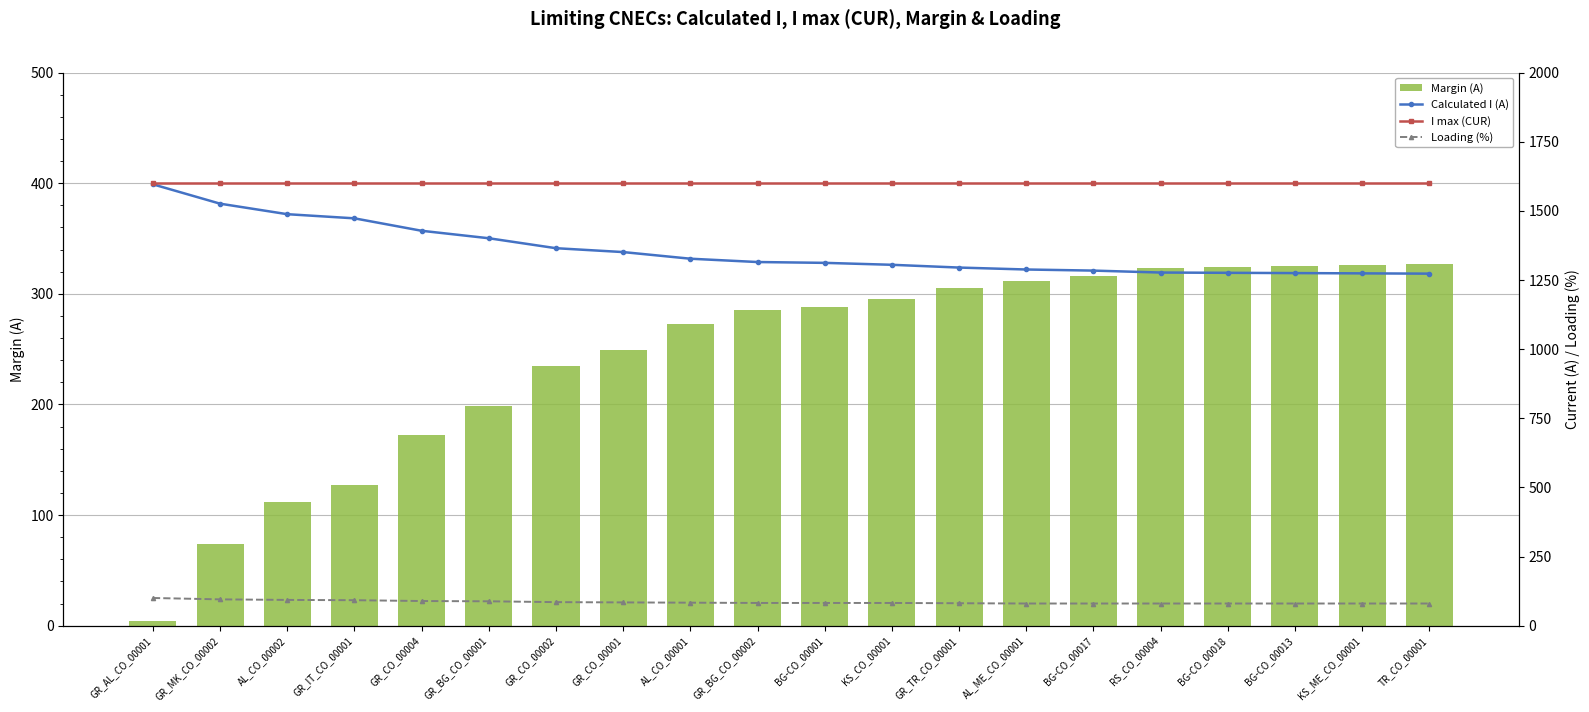

How many data points in Calculated I (A) are above 1315?

9